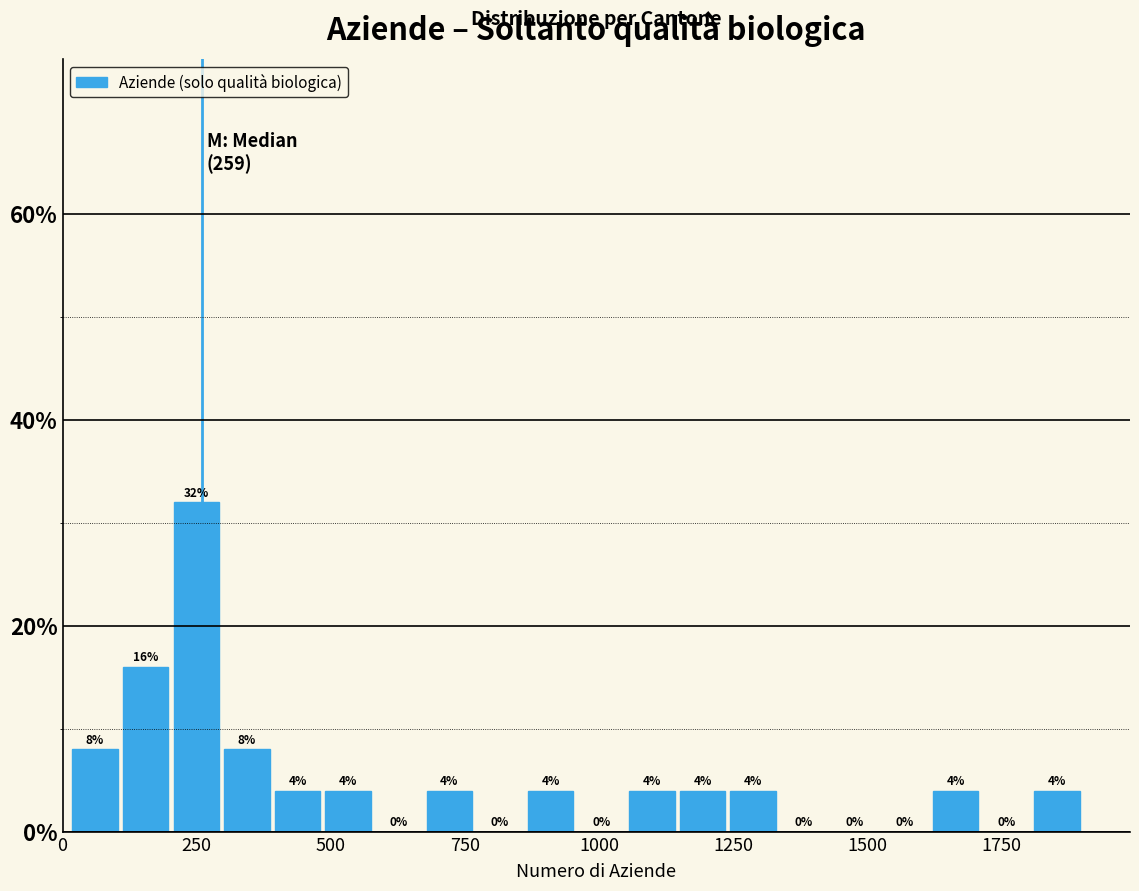

Around what value on the x-axis is the tallest bar? Give the approximate position of its centre, as read against the axis.

250